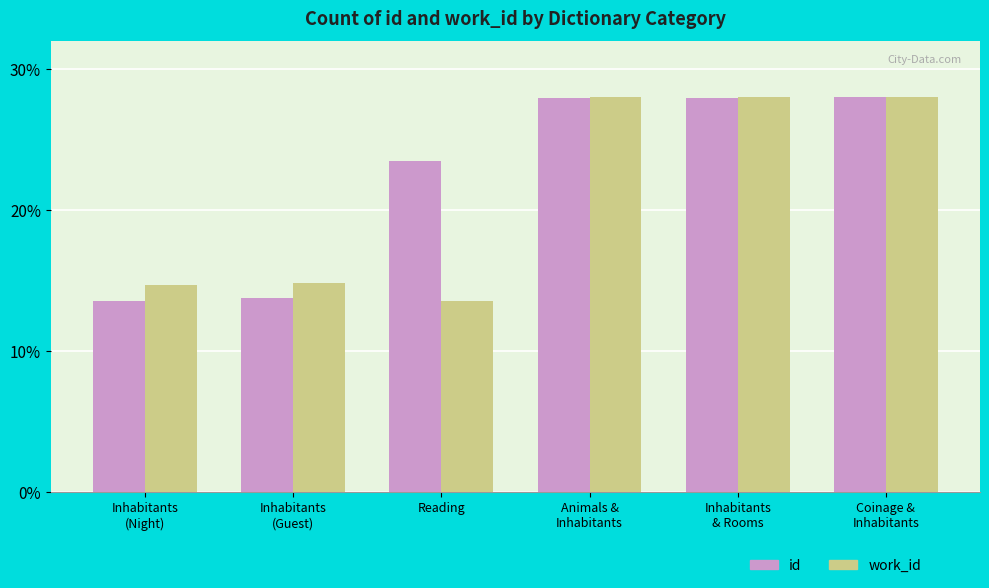

What is the label of the 5th bar from the right?

Inhabitants
(Guest)